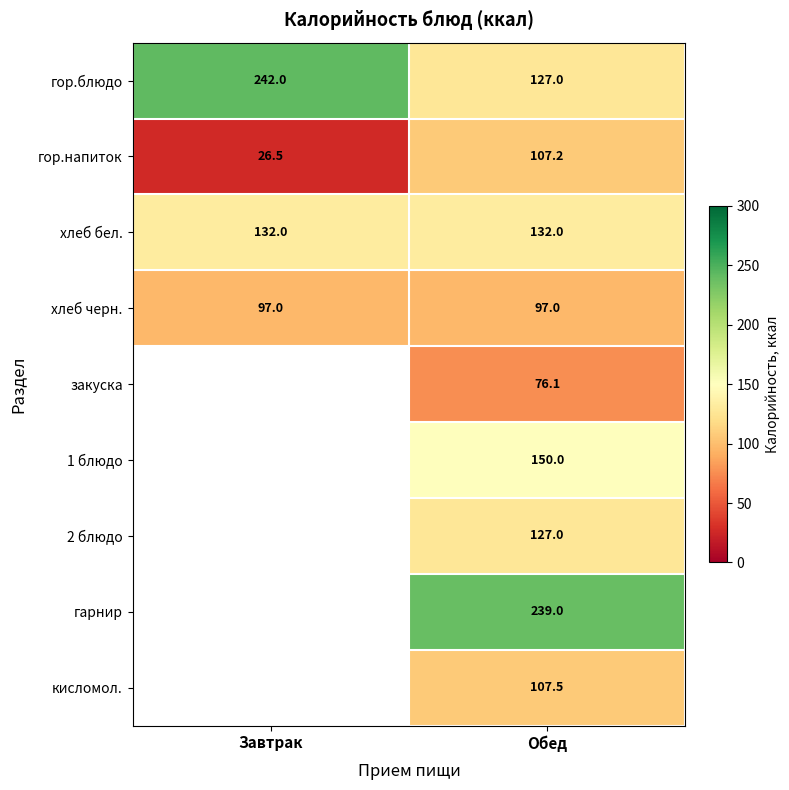

Is the value of хлеб бел. at Завтрак greater than the value of гор.напиток at Обед?

Yes